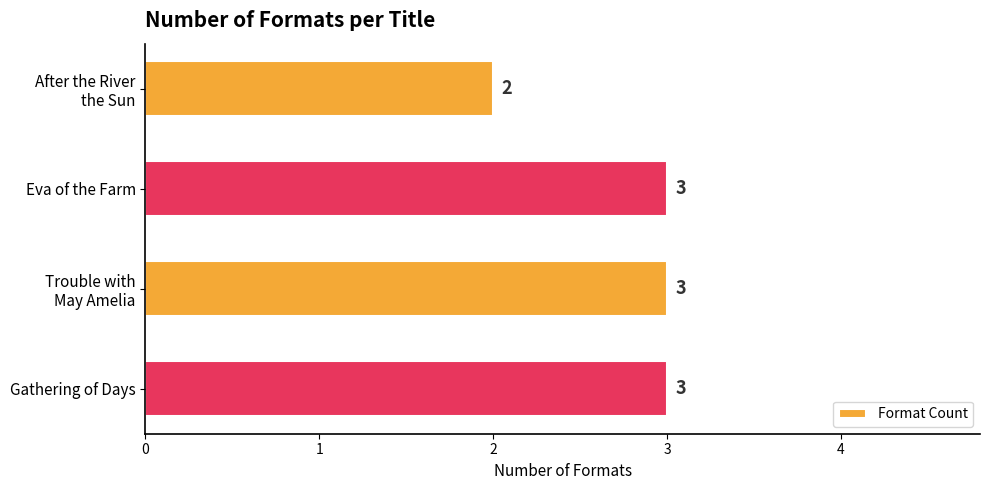

The chart shows a value of 2 at Eva of the Farm. True or false?

False